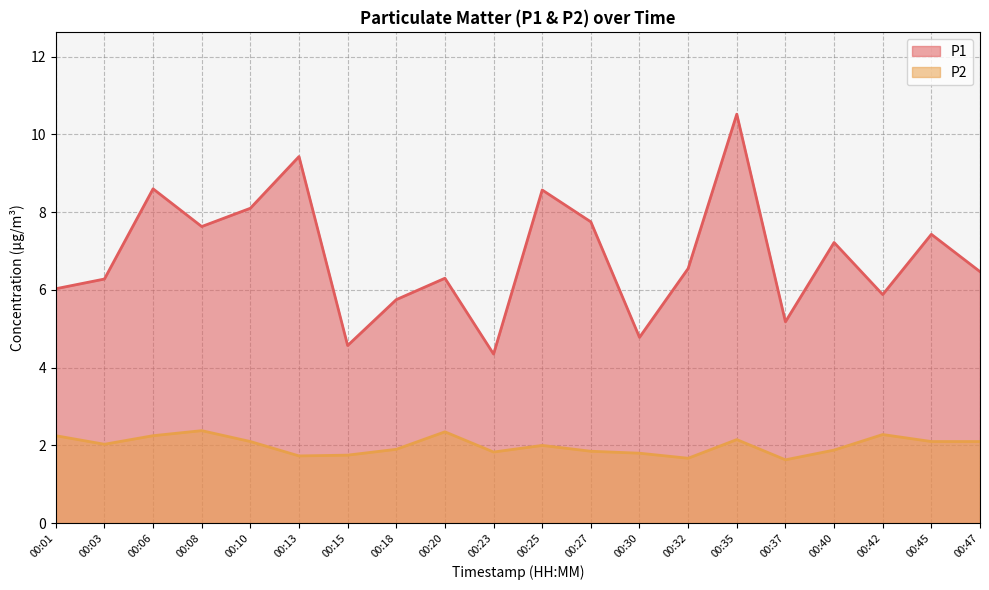

What is the sum of all P2 values?

40.0